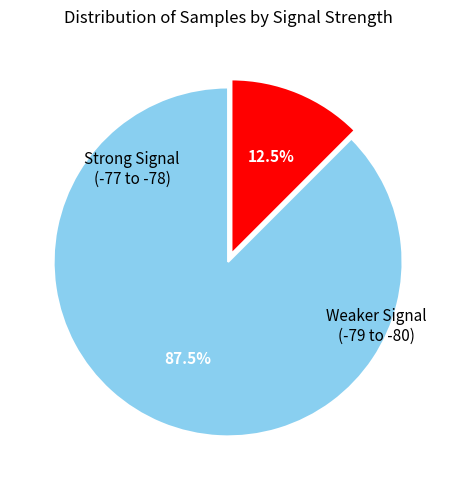

Does any single category account for the majority?

Yes